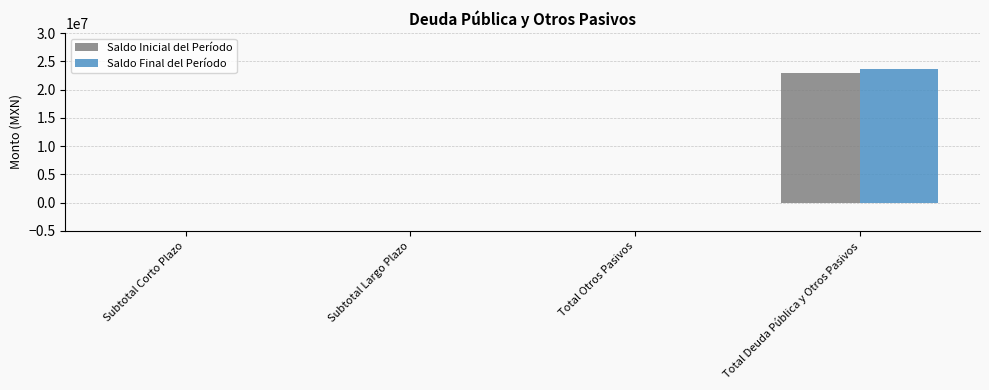

What is the maximum value for Saldo Inicial del Período?

22847106.5